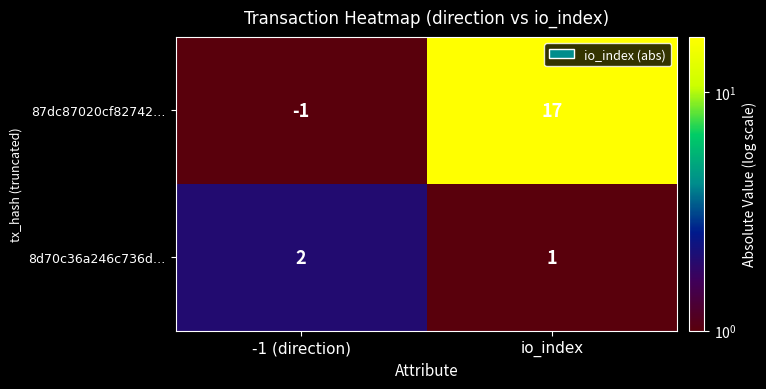

Which series changed the most between -1 (direction) and io_index?

87dc87020cf82742…